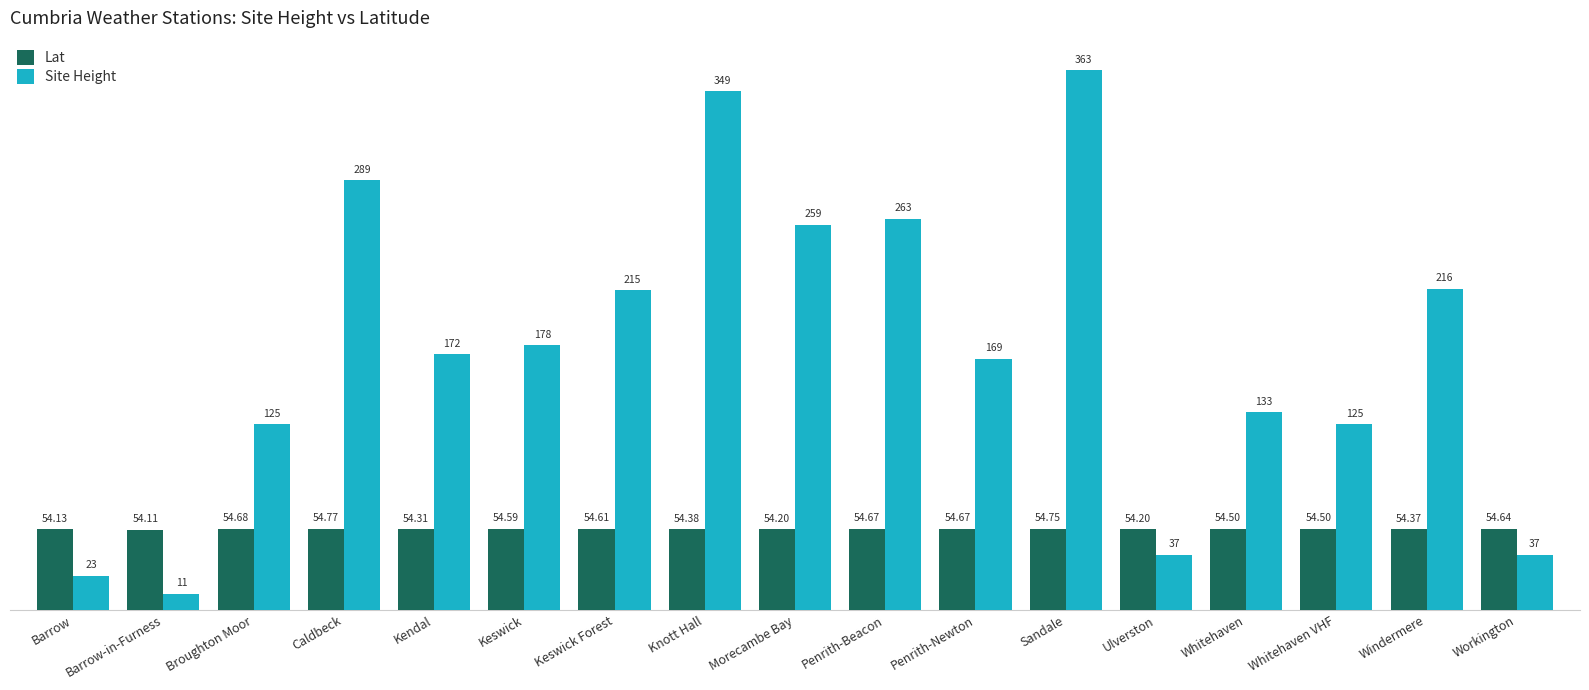

Which series has the largest total across all categories?

Site Height